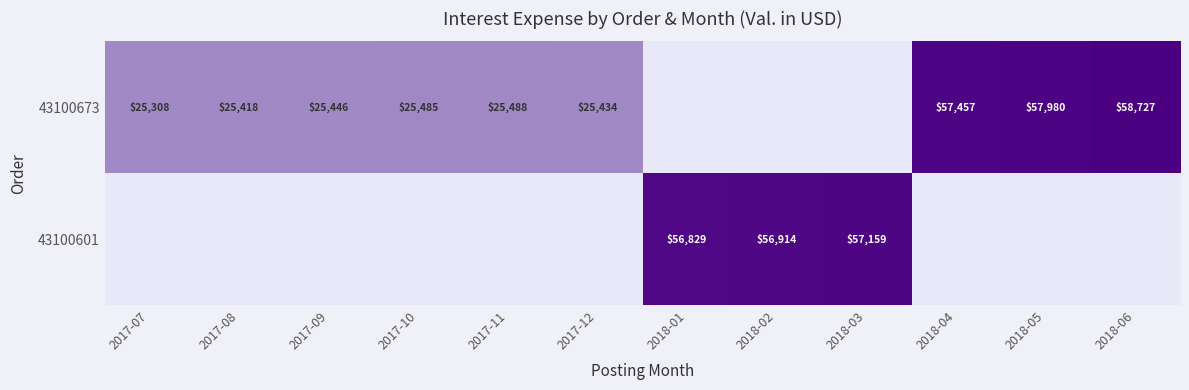

The 43100673 series shows 25418 at 2017-08. True or false?

True